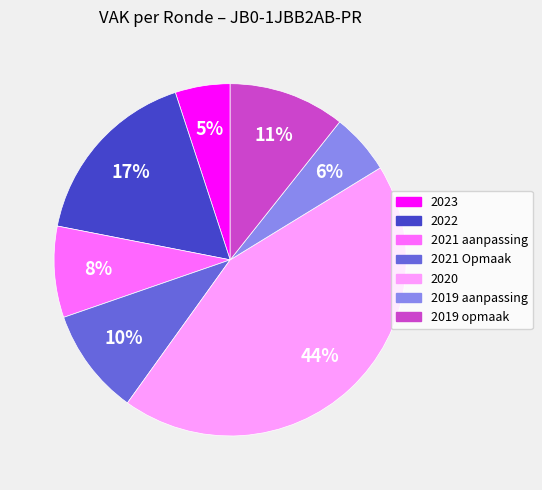

Is it true that 2019 opmaak is 11% of the pie?

True